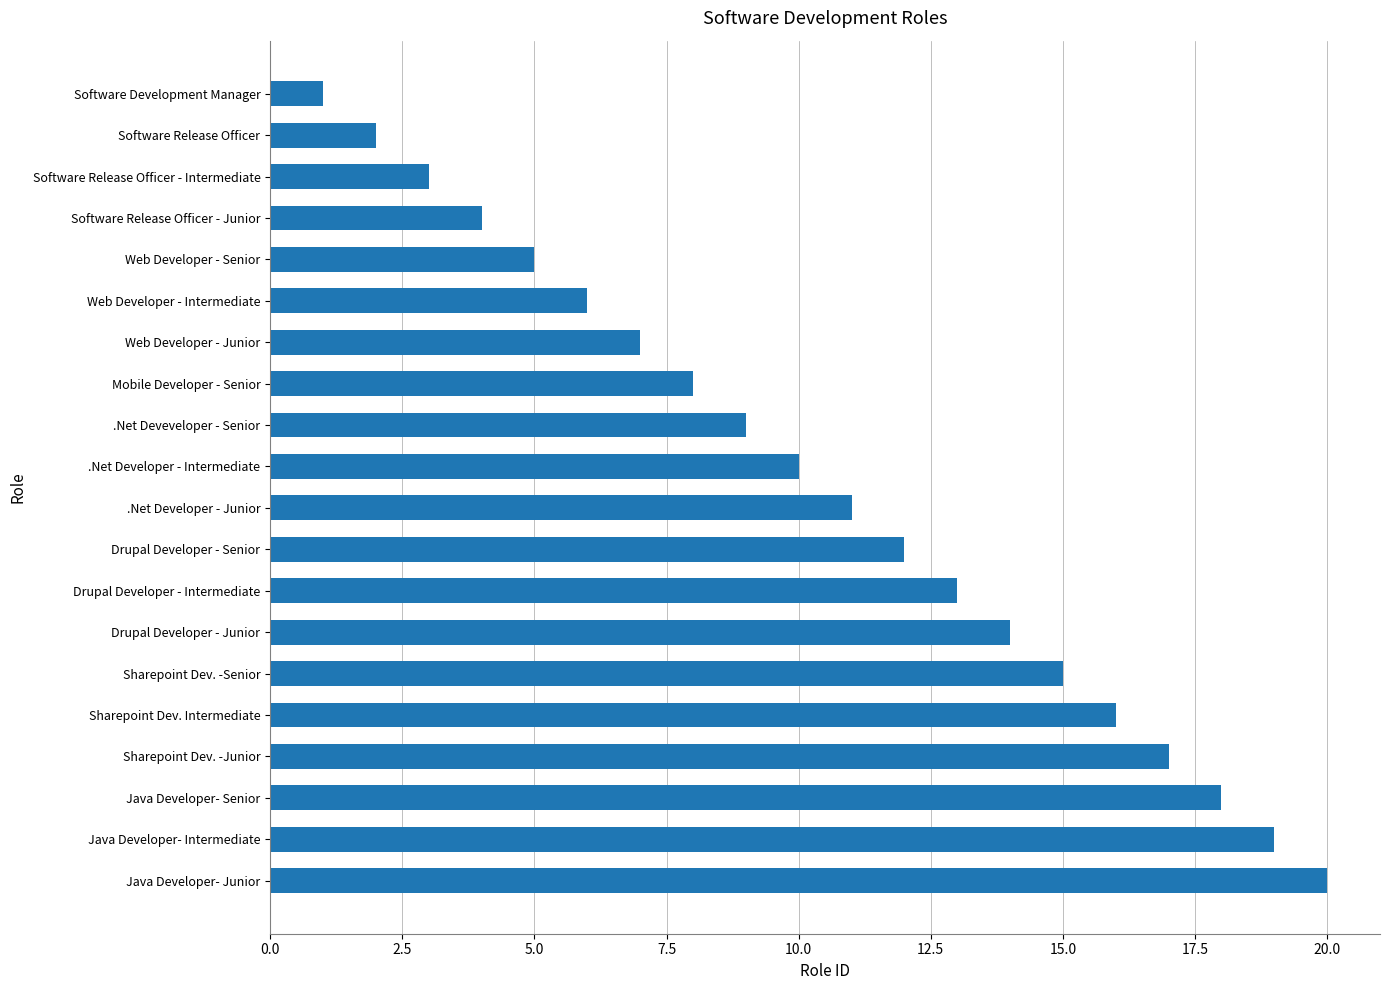

What is the minimum value shown in the chart?

1